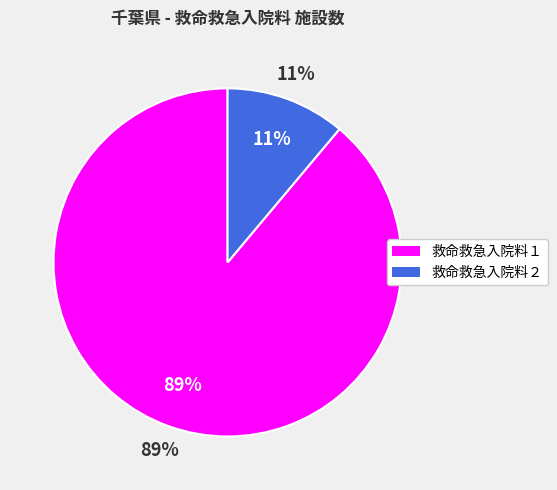

What percentage is the 救命救急入院料２ slice, to the nearest percent?

11%